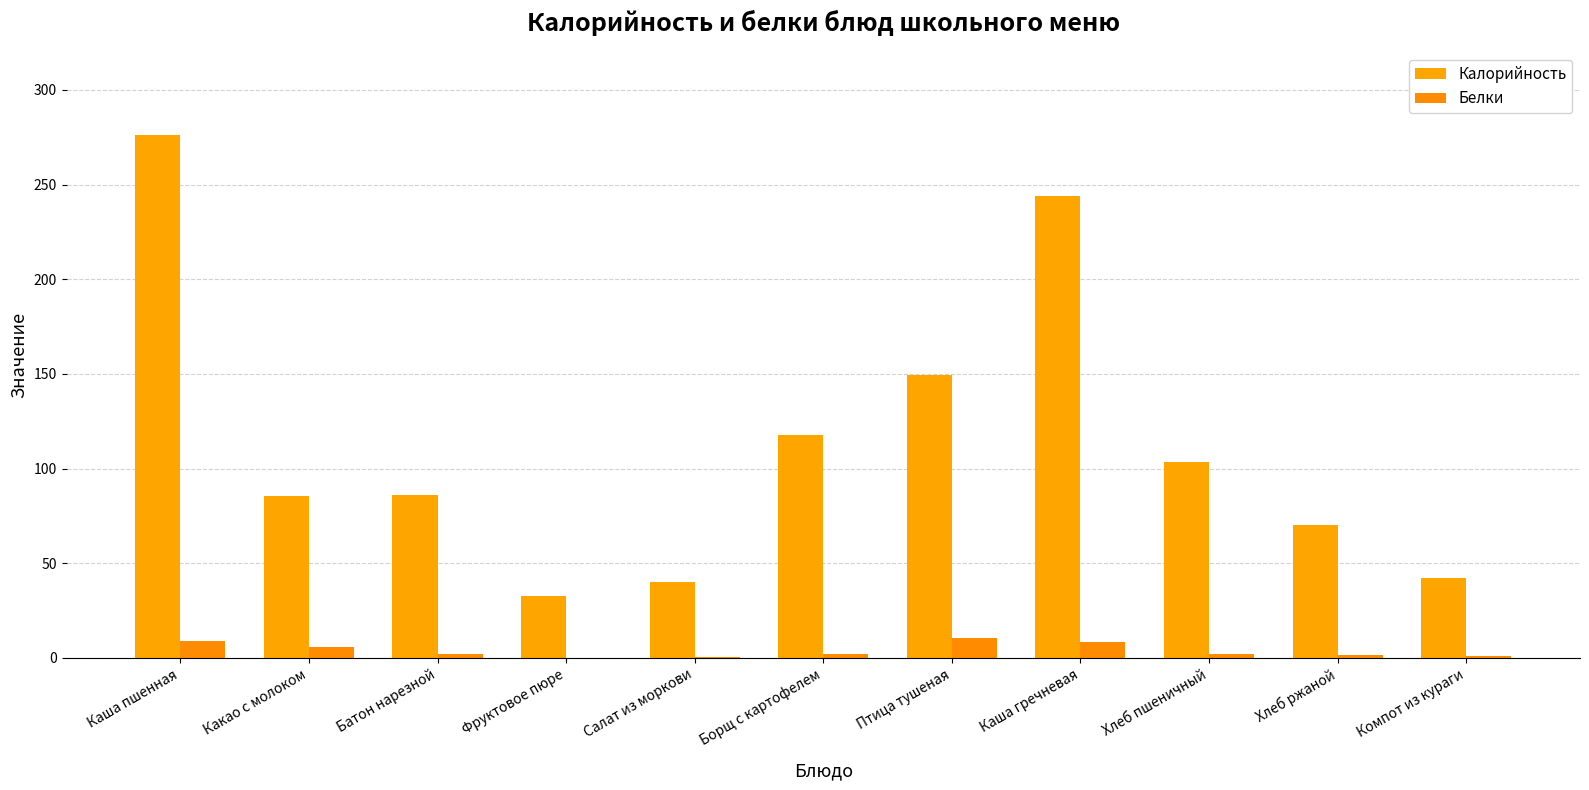

Which series has the widest spread of values?

Калорийность